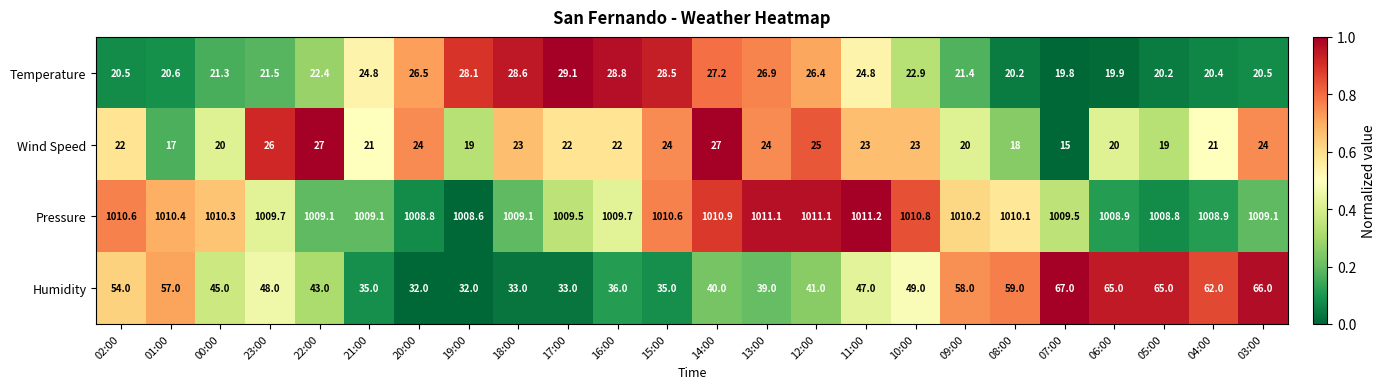

Is it true that Pressure equals 1008.8 at 05:00?

True